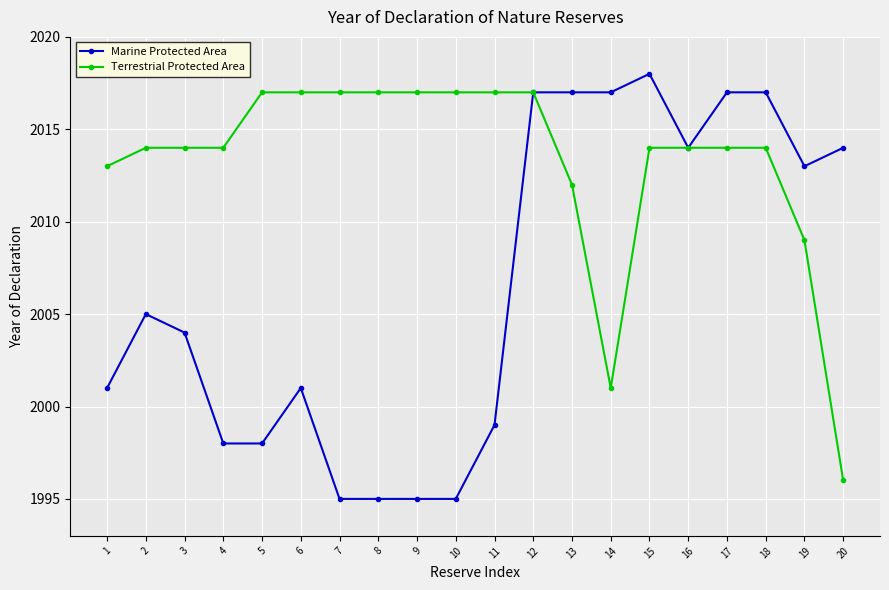

List the series in order of their overall mean, lowest first.

Marine Protected Area, Terrestrial Protected Area